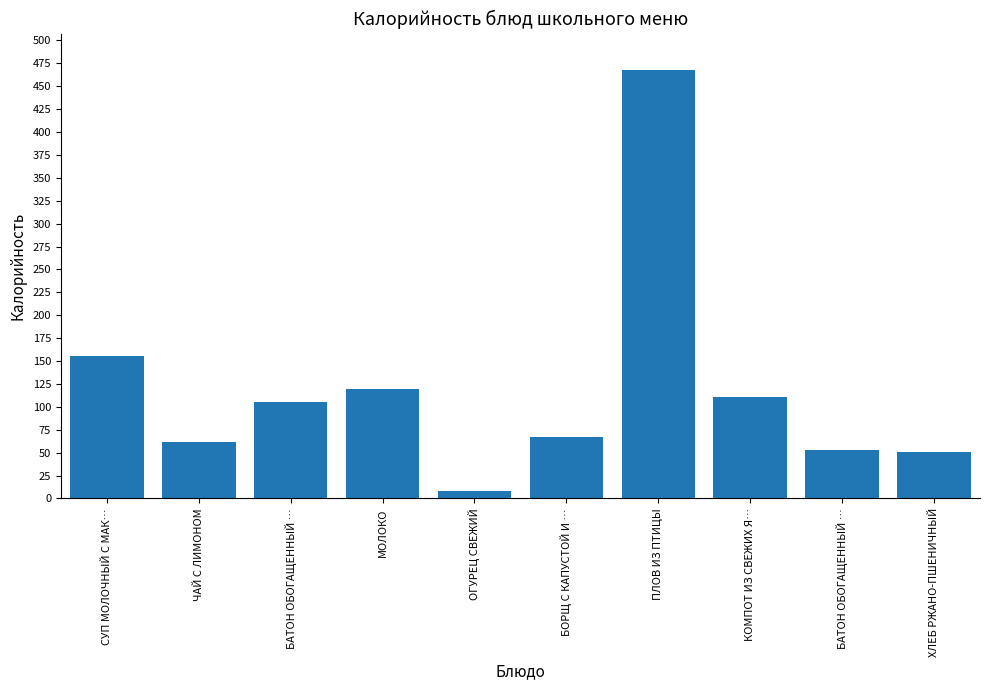

Rank the categories by value from lowest to highest.

ОГУРЕЦ СВЕЖИЙ, ХЛЕБ РЖАНО-ПШЕНИЧНЫЙ, БАТОН ОБОГАЩЕННЫЙ …, ЧАЙ С ЛИМОНОМ, БОРЩ С КАПУСТОЙ И …, БАТОН ОБОГАЩЕННЫЙ …, КОМПОТ ИЗ СВЕЖИХ Я…, МОЛОКО, СУП МОЛОЧНЫЙ С МАК…, ПЛОВ ИЗ ПТИЦЫ